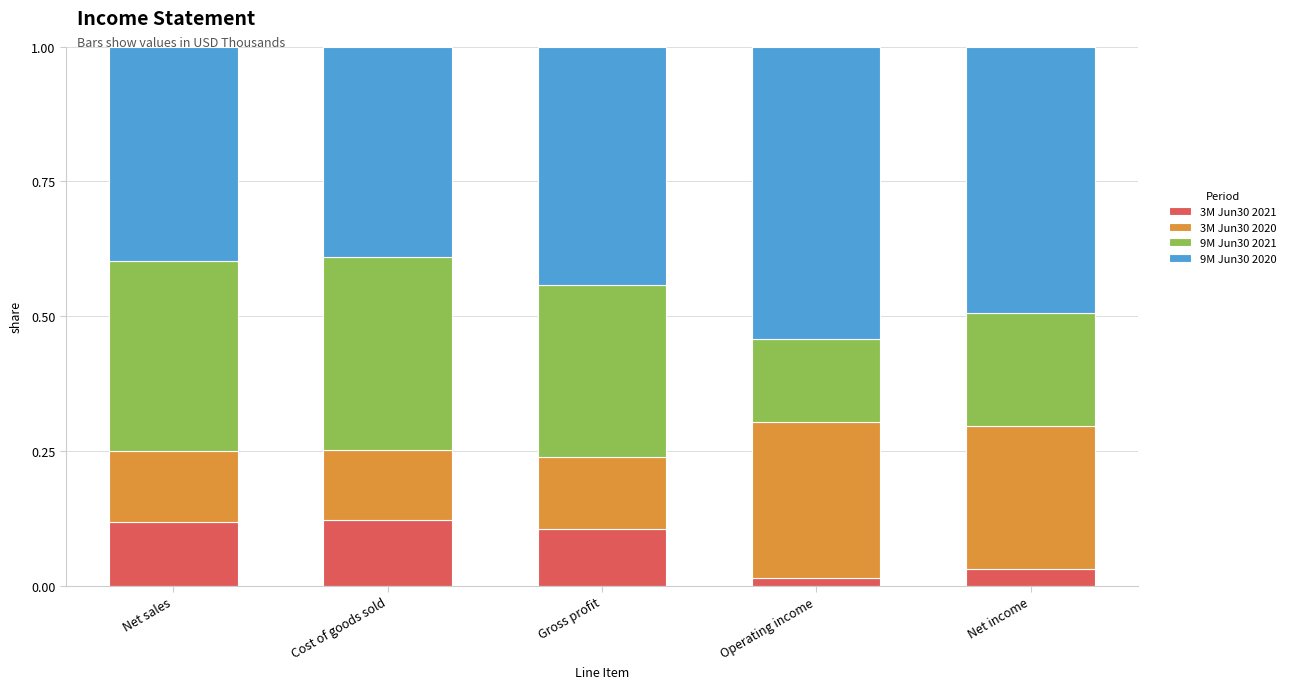

What is the total value across all series at Net sales?

1.0